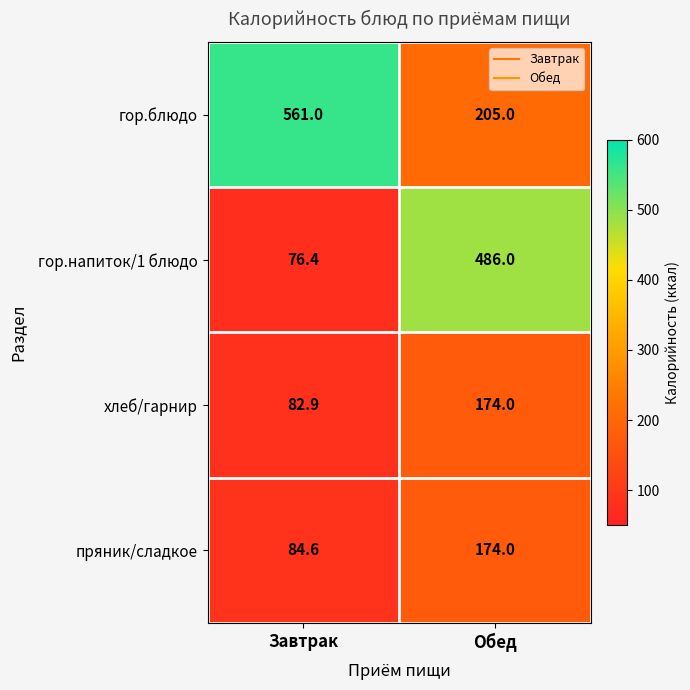

How many data points in гор.напиток/1 блюдо are less than 486?

1